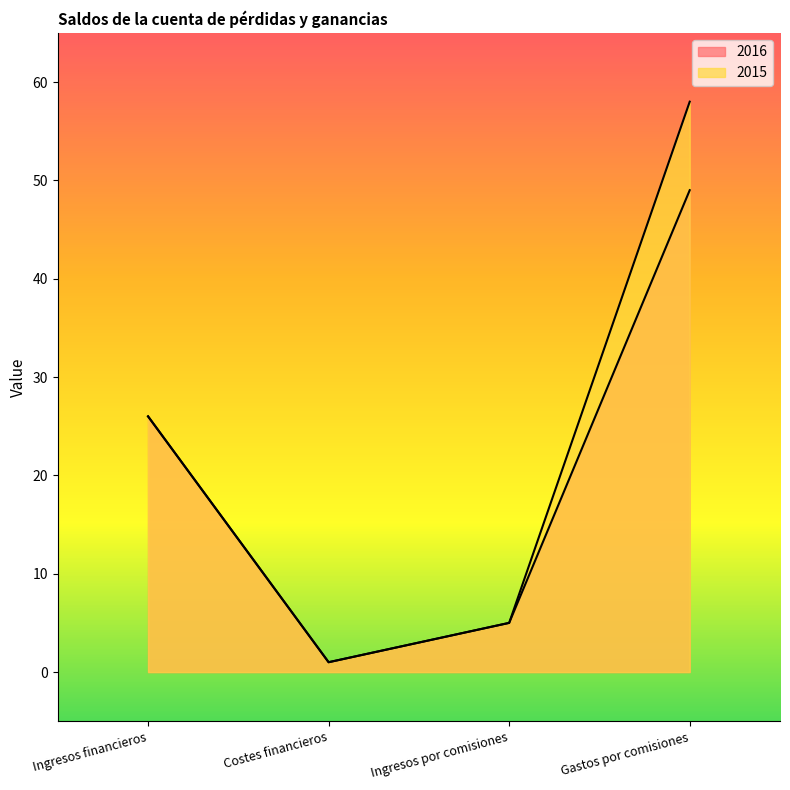

What is the label of the 3rd point from the right?

Costes financieros